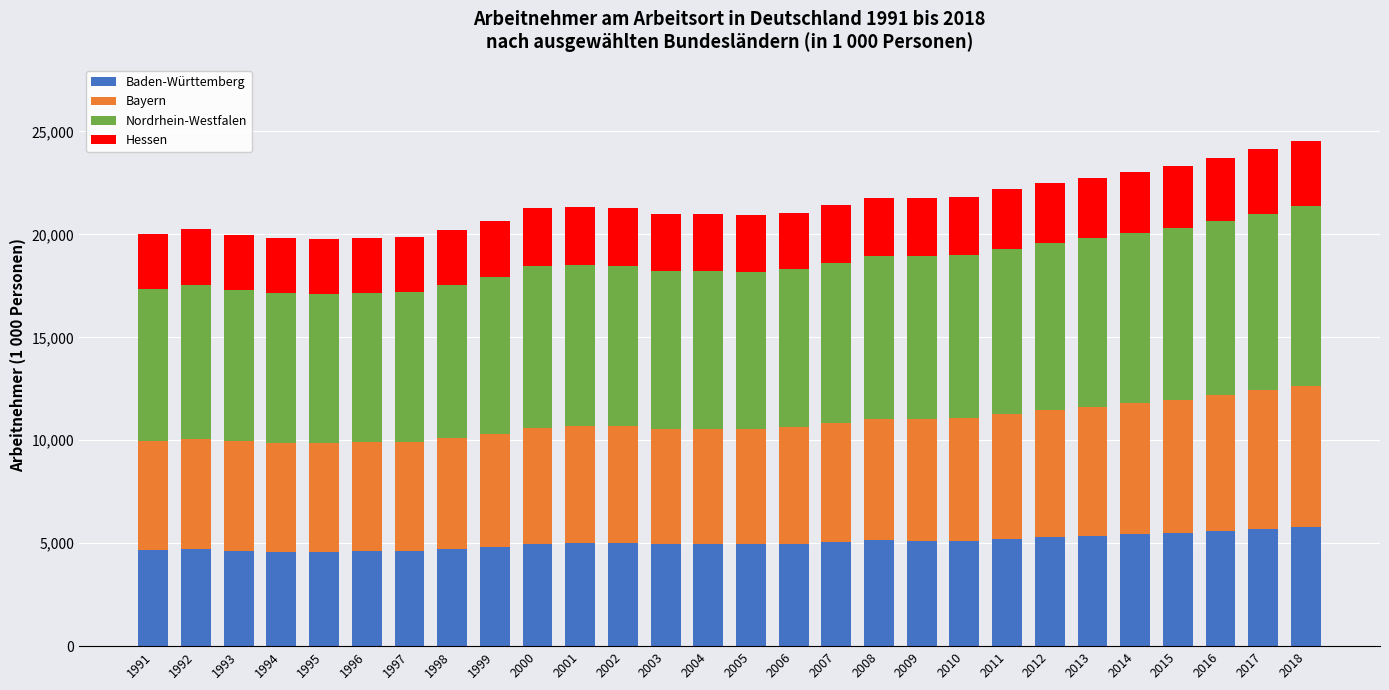

What is the difference between the second highest and minimum values in the Baden-Württemberg series?

1099.4